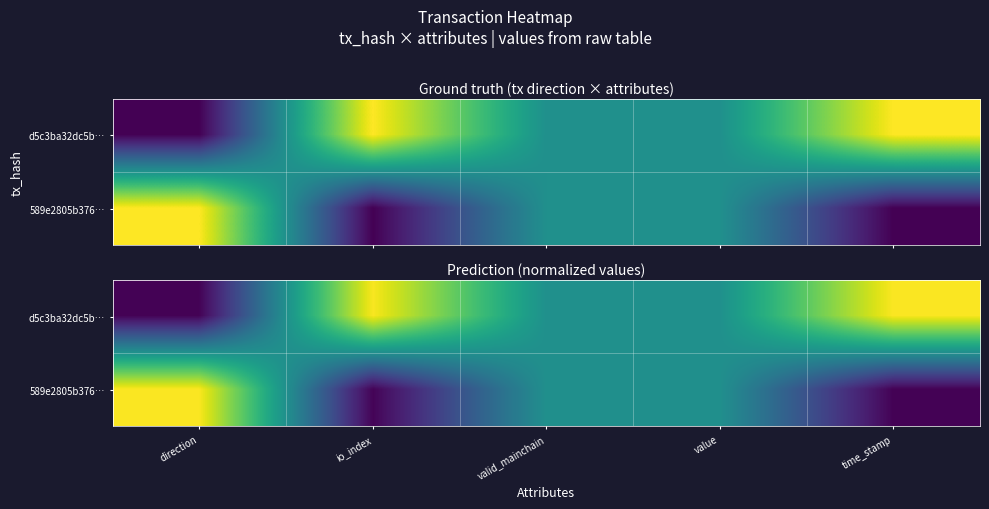

Rank the series by their maximum value, from lowest to highest.

589e2805b376…, d5c3ba32dc5b…